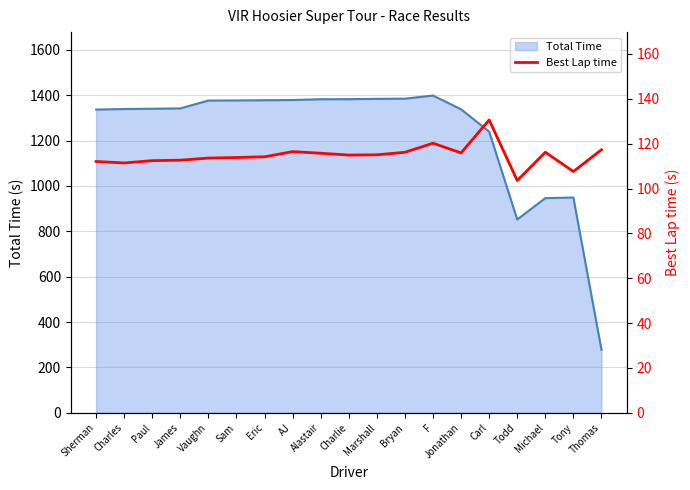

Is it true that Total Time equals 2051.5 at Paul?

False